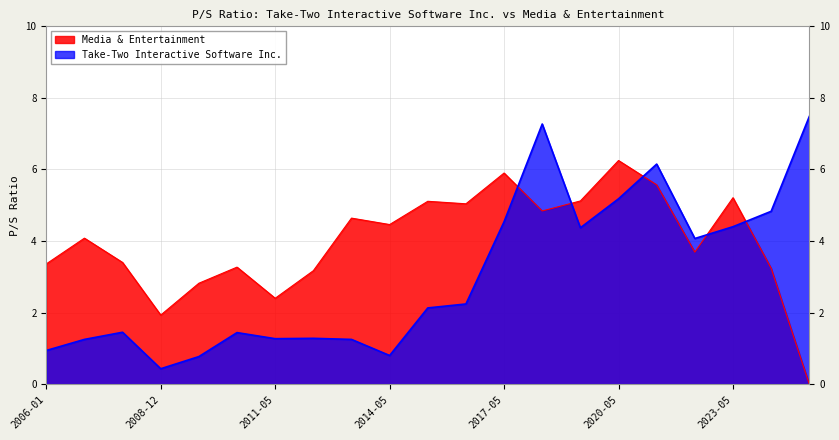

What is the difference between the highest and lowest values at 2024-05-22?

1.6